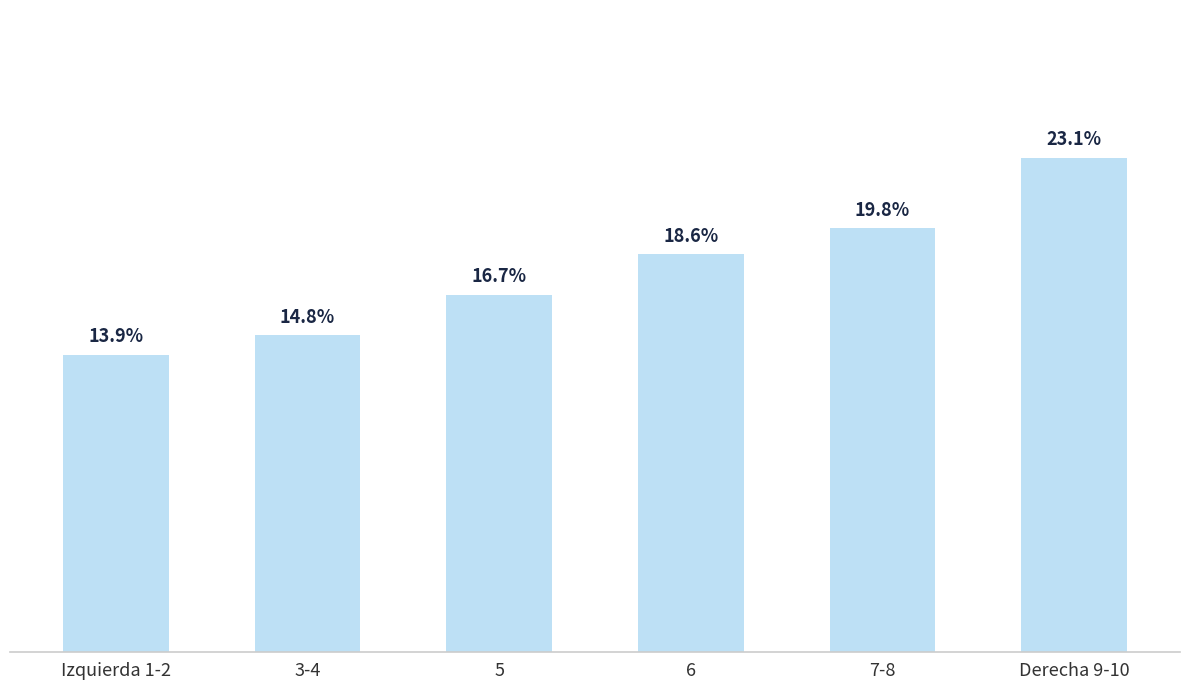

What is the label of the 1st bar from the right?

Derecha 9-10